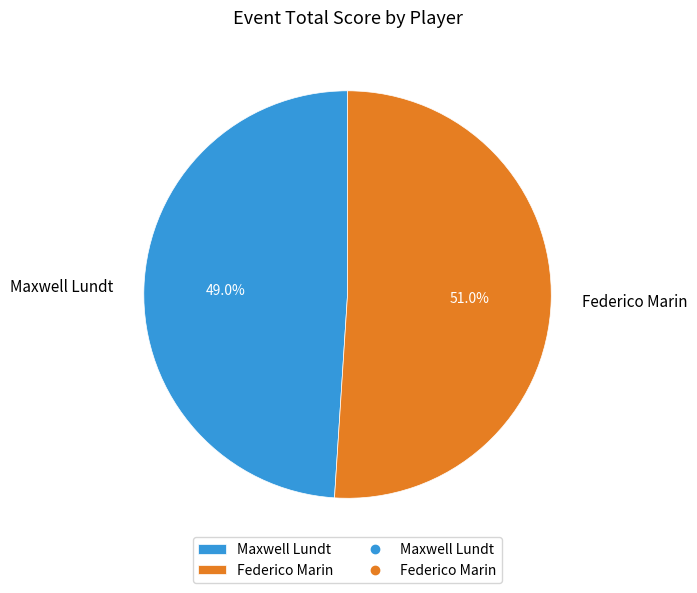

Approximately how many times larger is the value at Maxwell Lundt compared to Federico Marin?

1.0